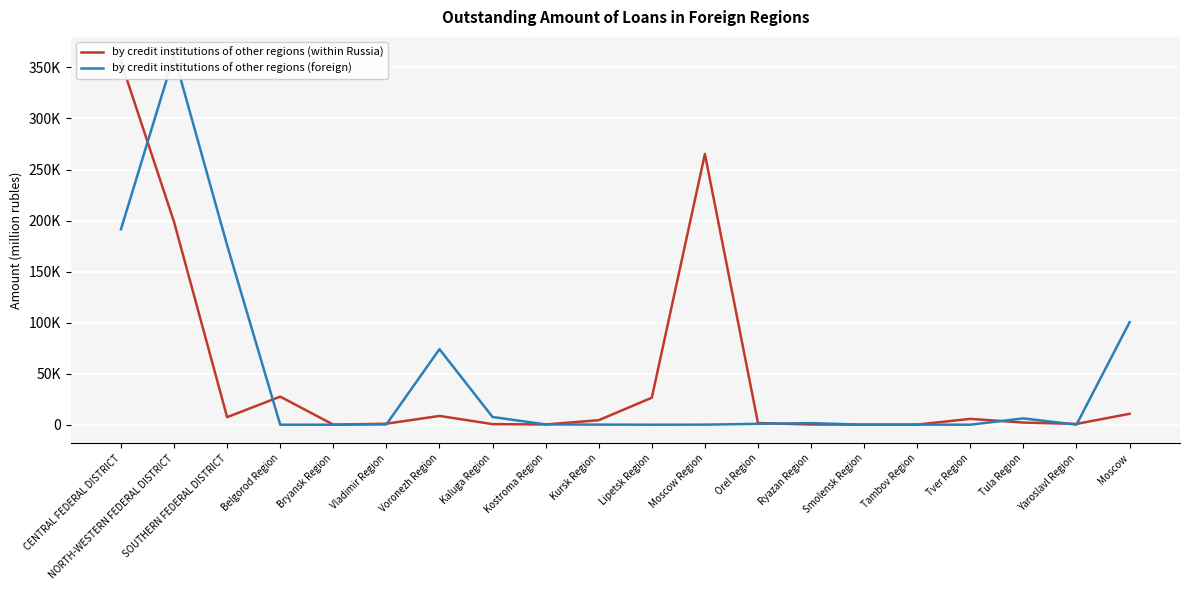

Rank the series at CENTRAL FEDERAL DISTRICT from highest to lowest value.

by credit institutions of other regions (within Russia), by credit institutions of other regions (foreign)